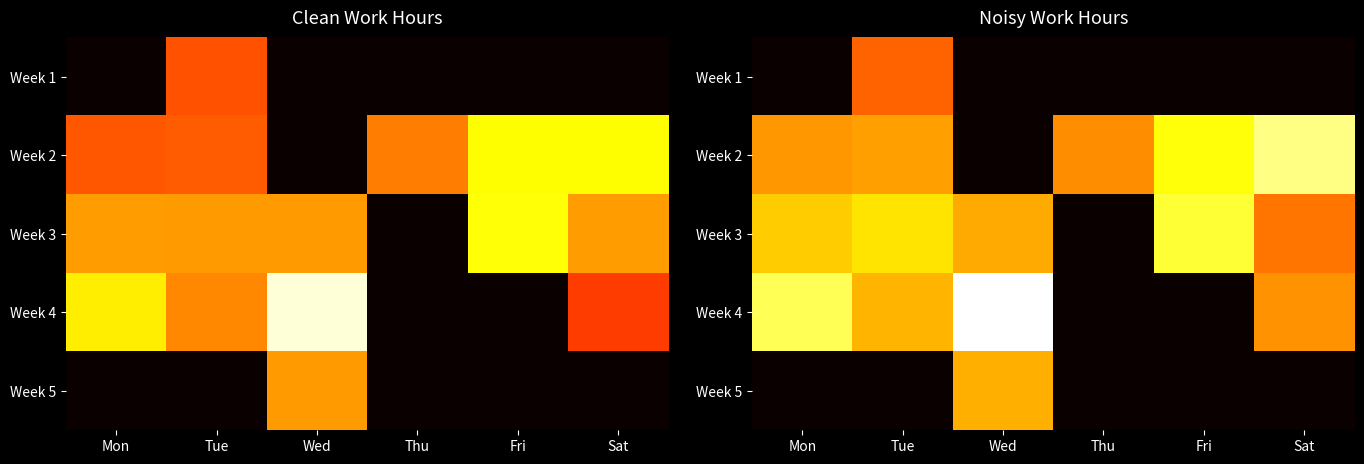

Rank the series by their maximum value, from highest to lowest.

Week 4, Week 2, Week 3, Week 5, Week 1